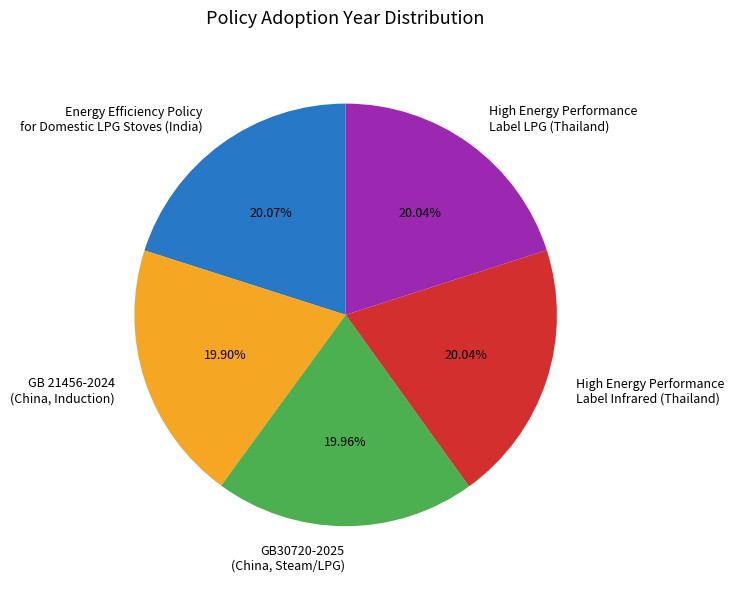

Is there a majority slice in this chart?

No